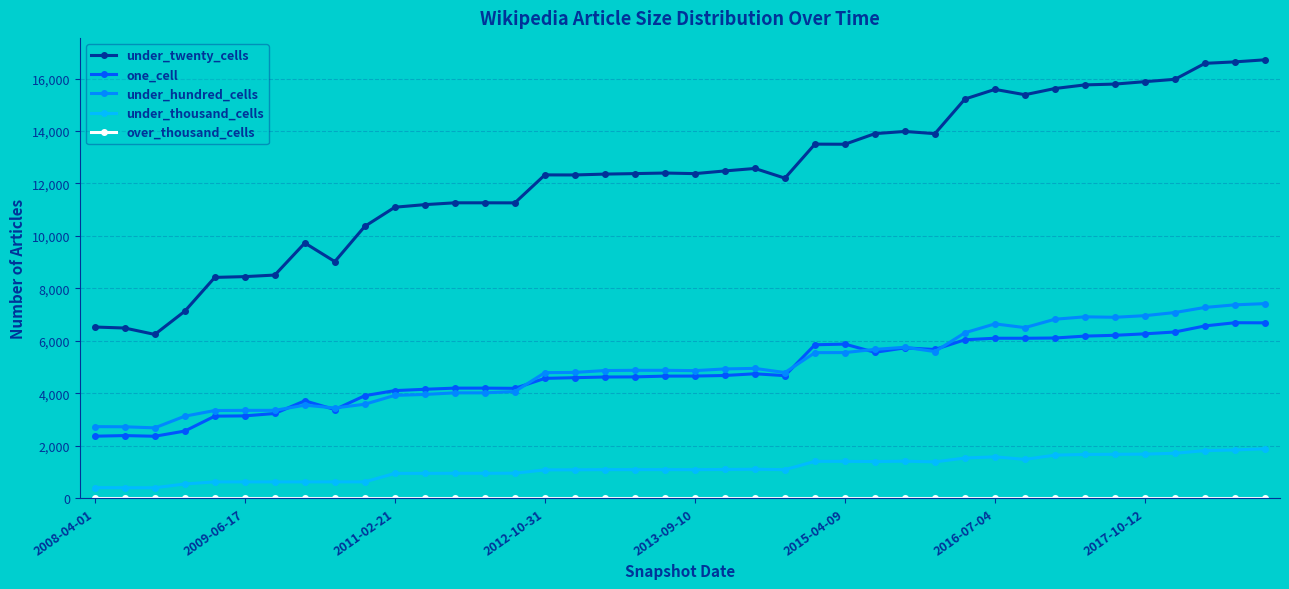

True or false: one_cell has more than 0 points higher than both neighbors.

True